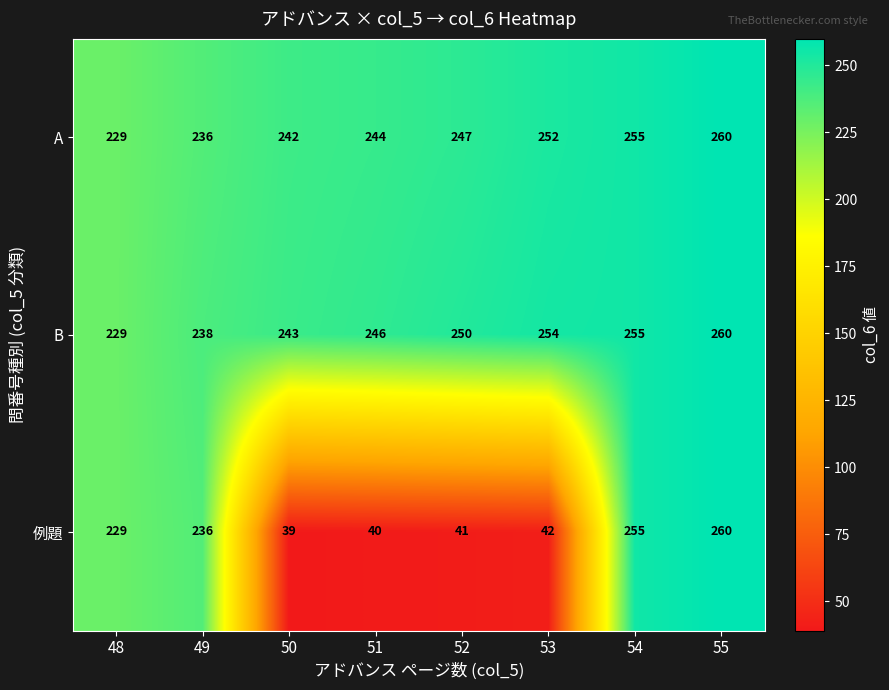

Count the number of categories in the chart.

8